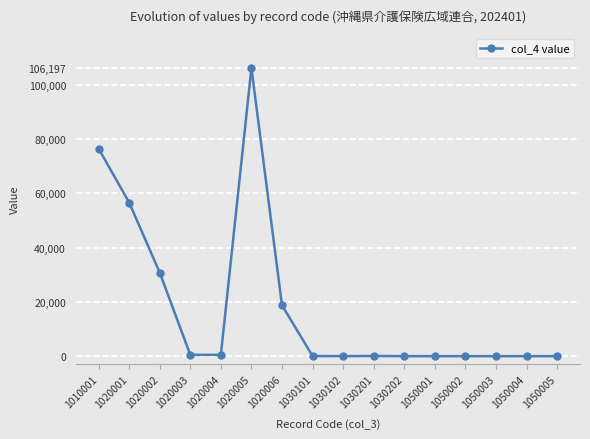

What is the sum of all values?

290041